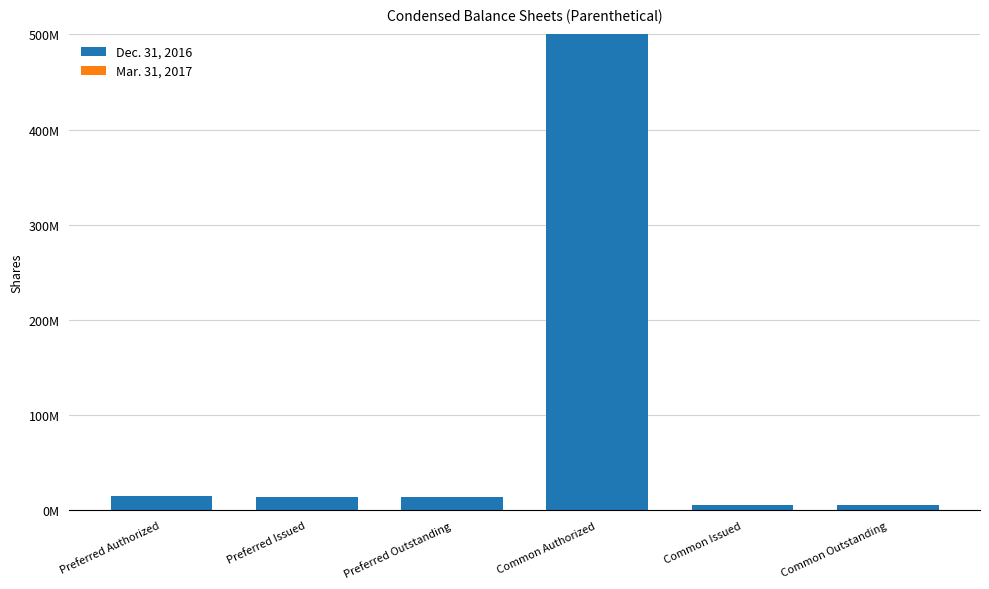

Which label corresponds to the largest value in the chart?

Common Authorized